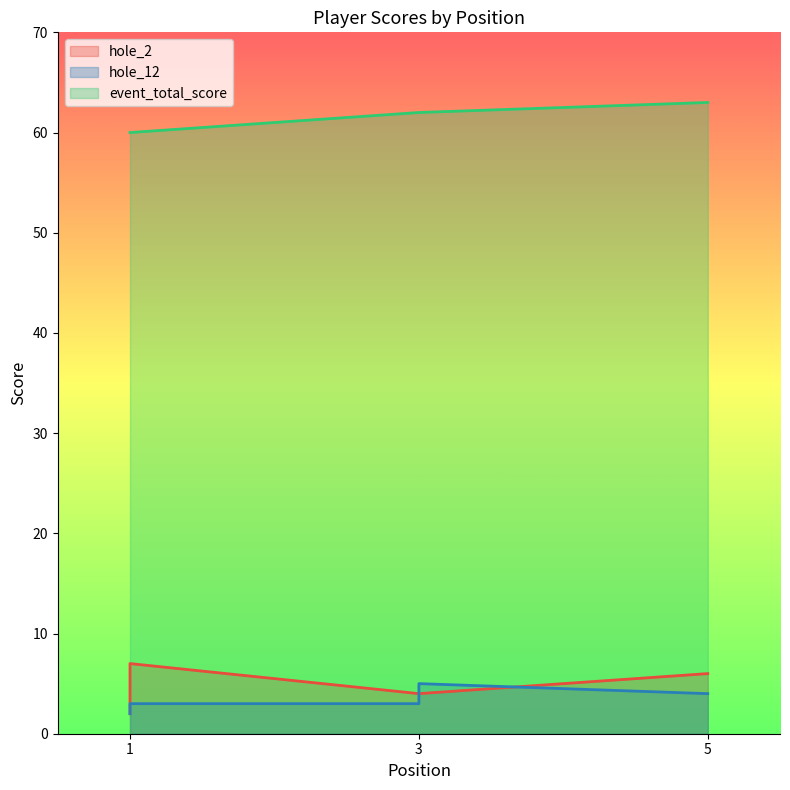

What is the value of the hole_12 point at the 1st from the left?

2